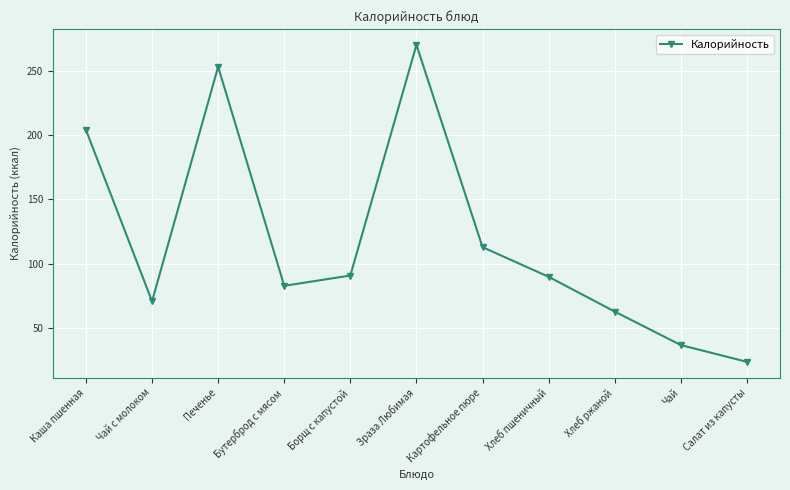

At which category does the chart reach its minimum across all series?

Салат из капусты